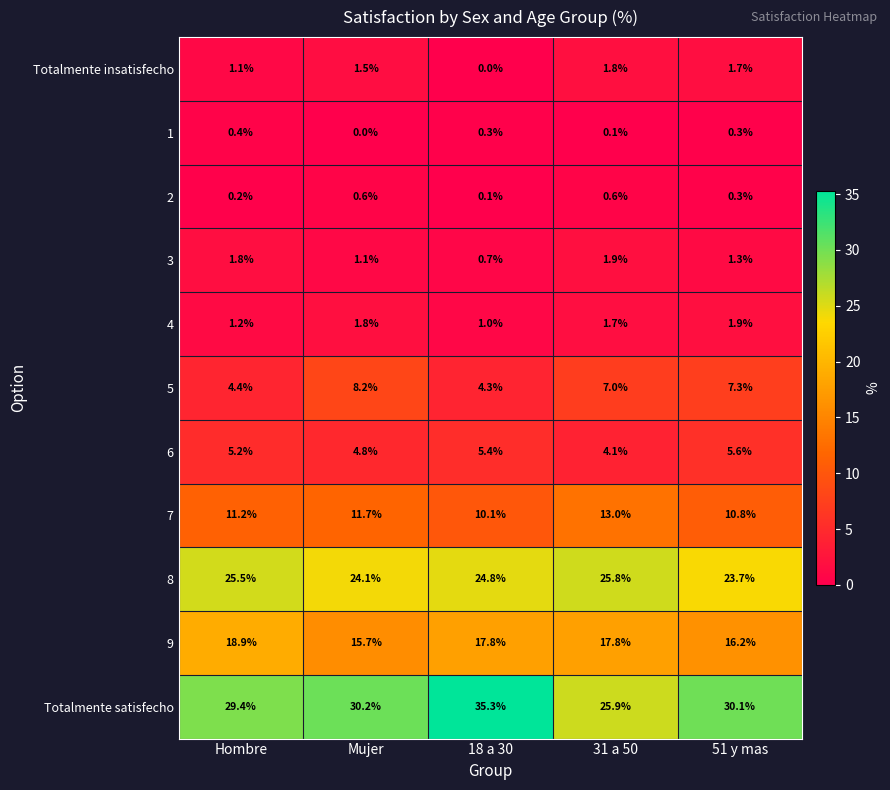

Count the number of data series in this chart.

11